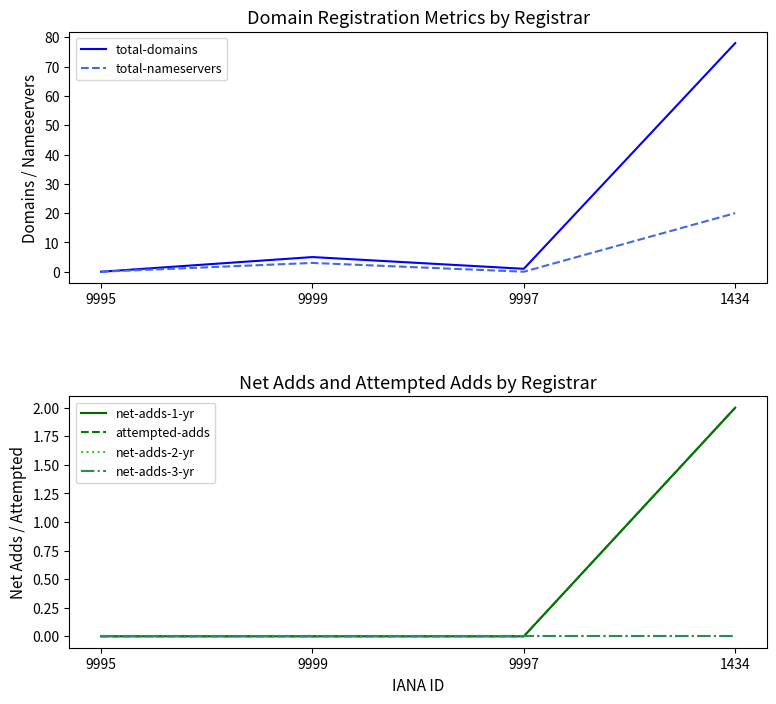

Where is the first local minimum for total-domains?

9997